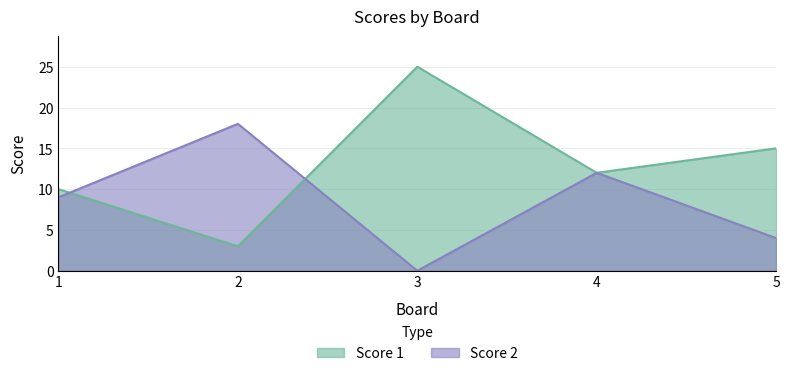

What is the sum of all Score 1 values?

65